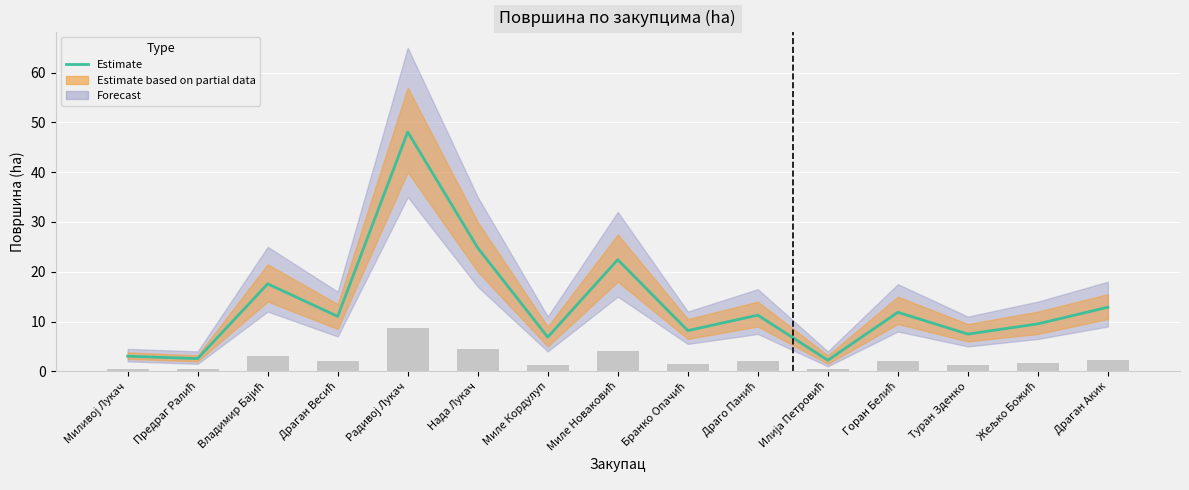

What is the approximate value at Драган Весић?

11.0